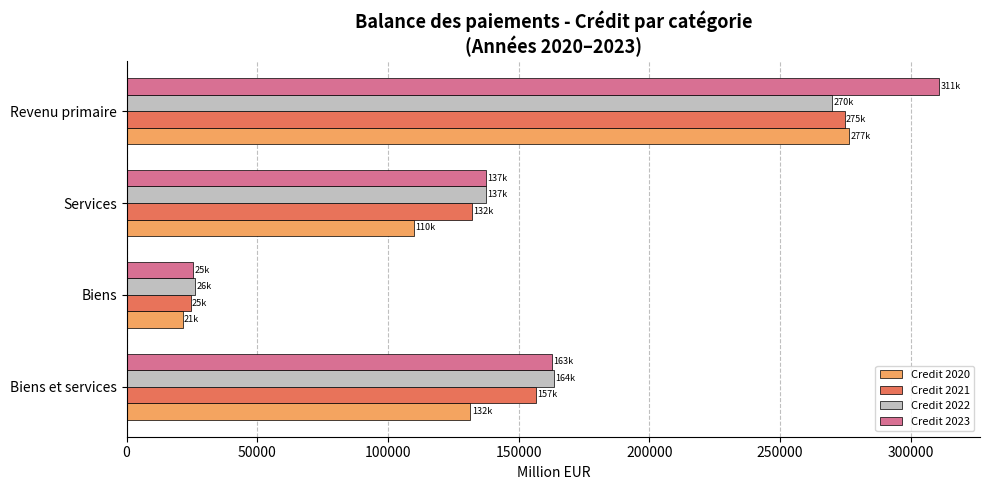

Which category has the highest value in the Credit 2023 series?

Revenu primaire